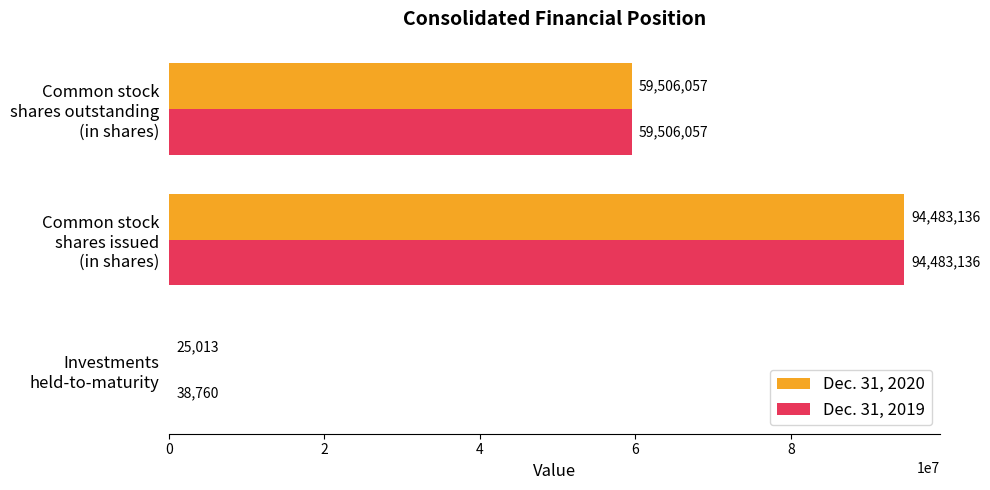

How many distinct data groups are displayed?

2